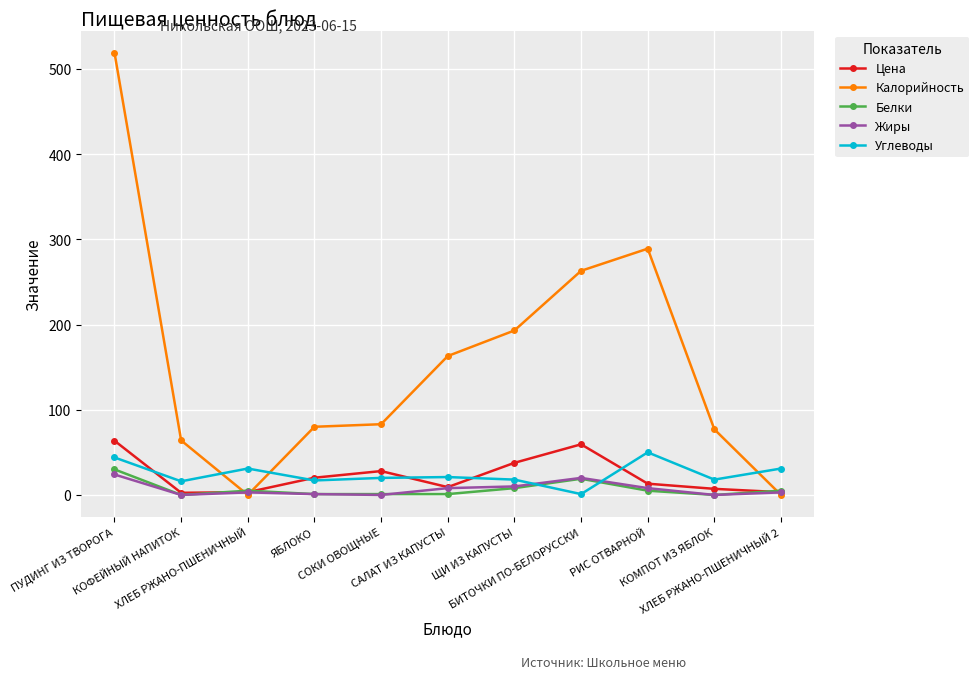

Between КОФЕЙНЫЙ НАПИТОК and ХЛЕБ РЖАНО-ПШЕНИЧНЫЙ 2, which series saw the biggest shift?

Калорийность